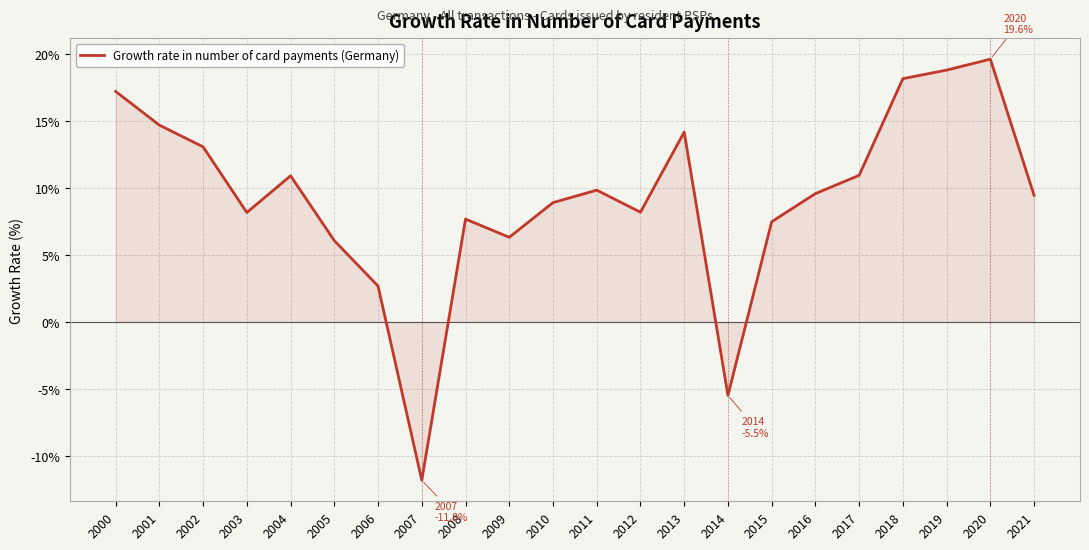

Which label corresponds to the largest value in the chart?

2020